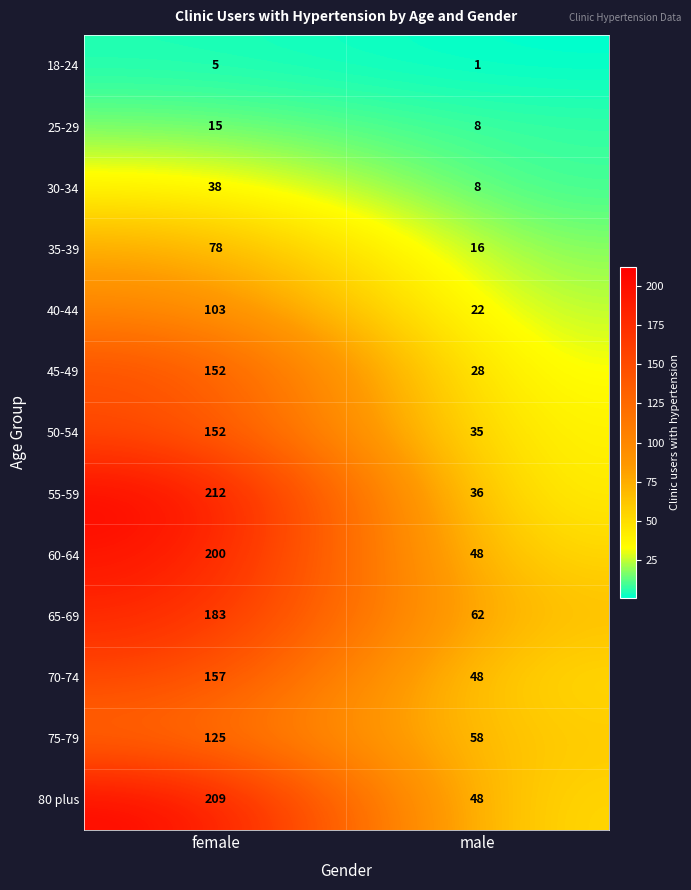

Reading right to left, what are all the values shown in this chart?

18-24: male=1	female=5
25-29: male=8	female=15
30-34: male=8	female=38
35-39: male=16	female=78
40-44: male=22	female=103
45-49: male=28	female=152
50-54: male=35	female=152
55-59: male=36	female=212
60-64: male=48	female=200
65-69: male=62	female=183
70-74: male=48	female=157
75-79: male=58	female=125
80 plus: male=48	female=209